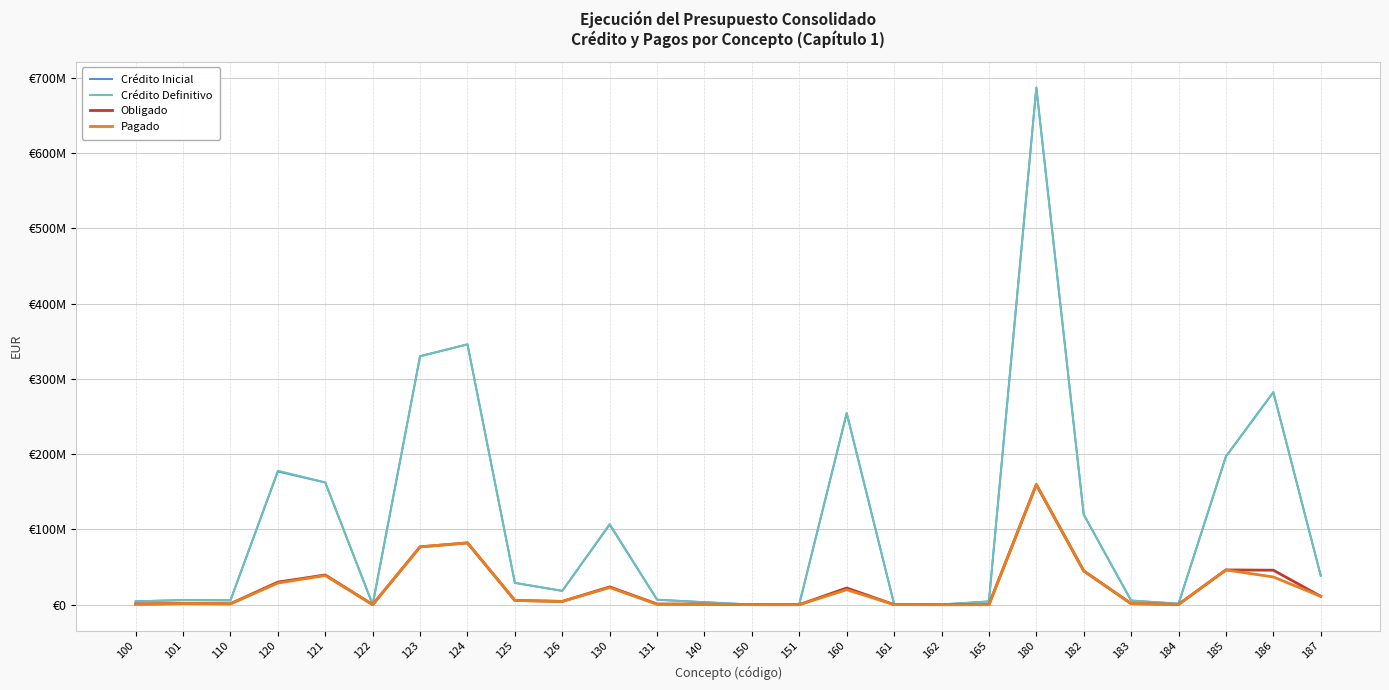

Which series has the largest range (max minus min)?

Crédito Inicial